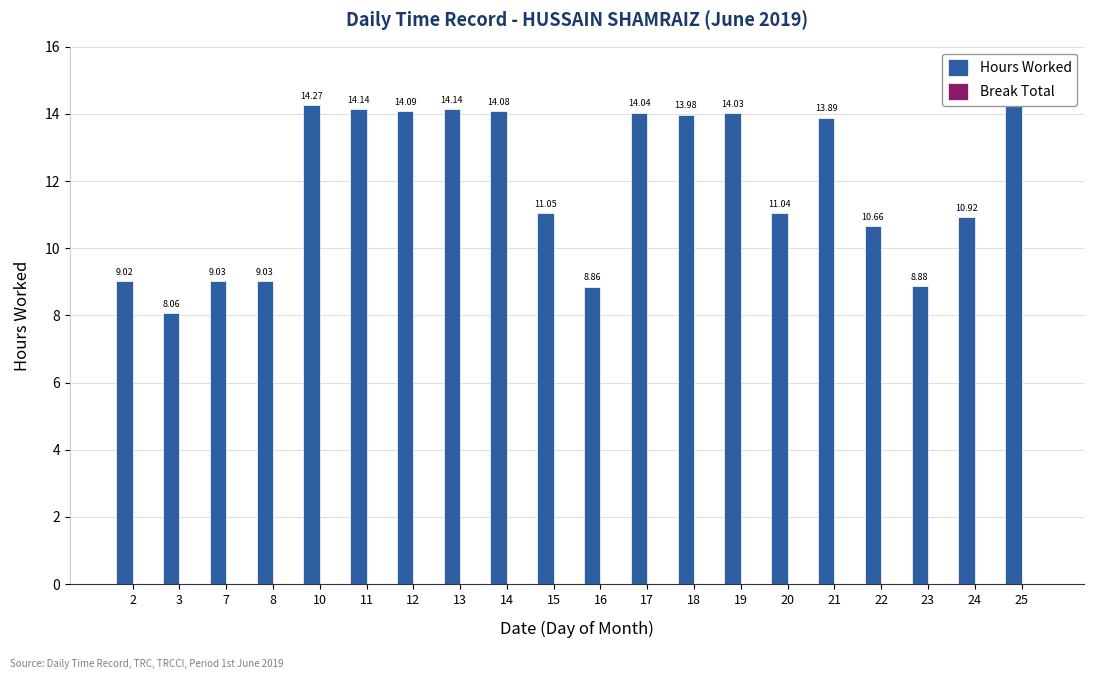

Rank the categories by Hours Worked value from highest to lowest.

25, 10, 11, 13, 12, 14, 17, 19, 18, 21, 15, 20, 24, 22, 7, 8, 2, 23, 16, 3